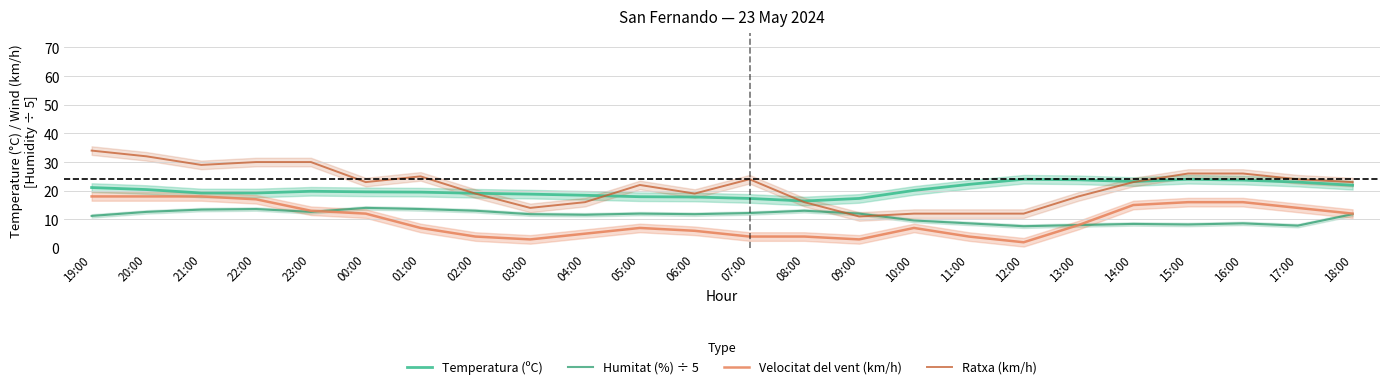

List the series in order of their peak value, lowest first.

Humitat (%) ÷ 5, Velocitat del vent (km/h), Temperatura (ºC), Ratxa (km/h)